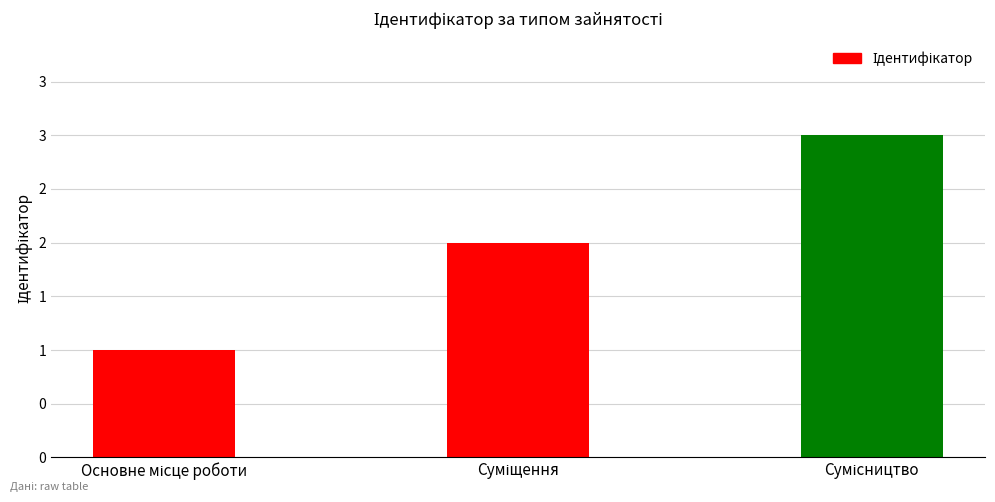

What is the minimum value shown in the chart?

1